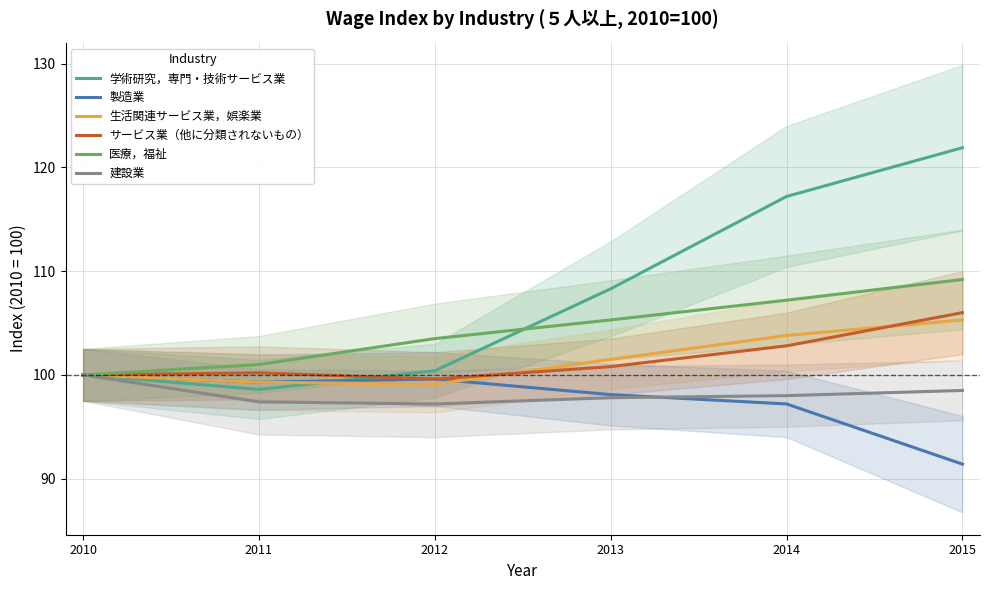

Reading left to right, transcribe all the data shown in this chart.

学術研究，専門・技術サービス業: 100.0	98.6	100.4	108.3	117.2	121.9
製造業: 100.0	99.3	99.6	98.1	97.2	91.4
生活関連サービス業，娯楽業: 100.0	99.3	99.1	101.5	103.8	105.3
サービス業（他に分類されないもの）: 100.0	100.2	99.6	100.8	102.8	106.0
医療，福祉: 100.0	101.0	103.5	105.3	107.2	109.2
建設業: 100.0	97.4	97.2	97.8	98.0	98.5